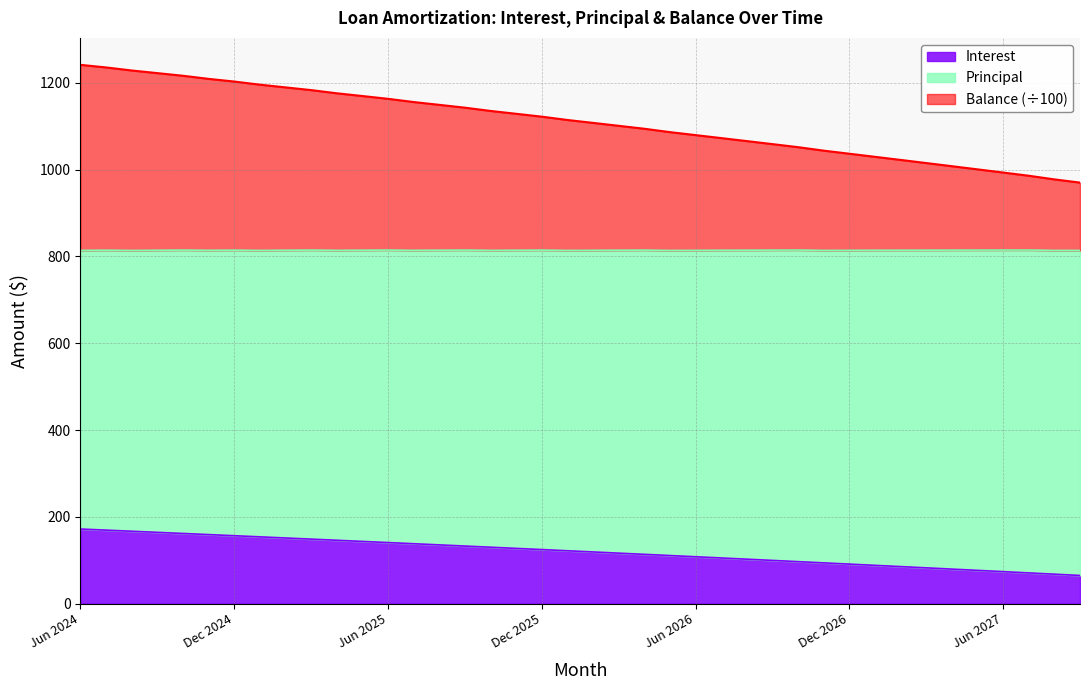

What is the minimum value for Interest?

64.8